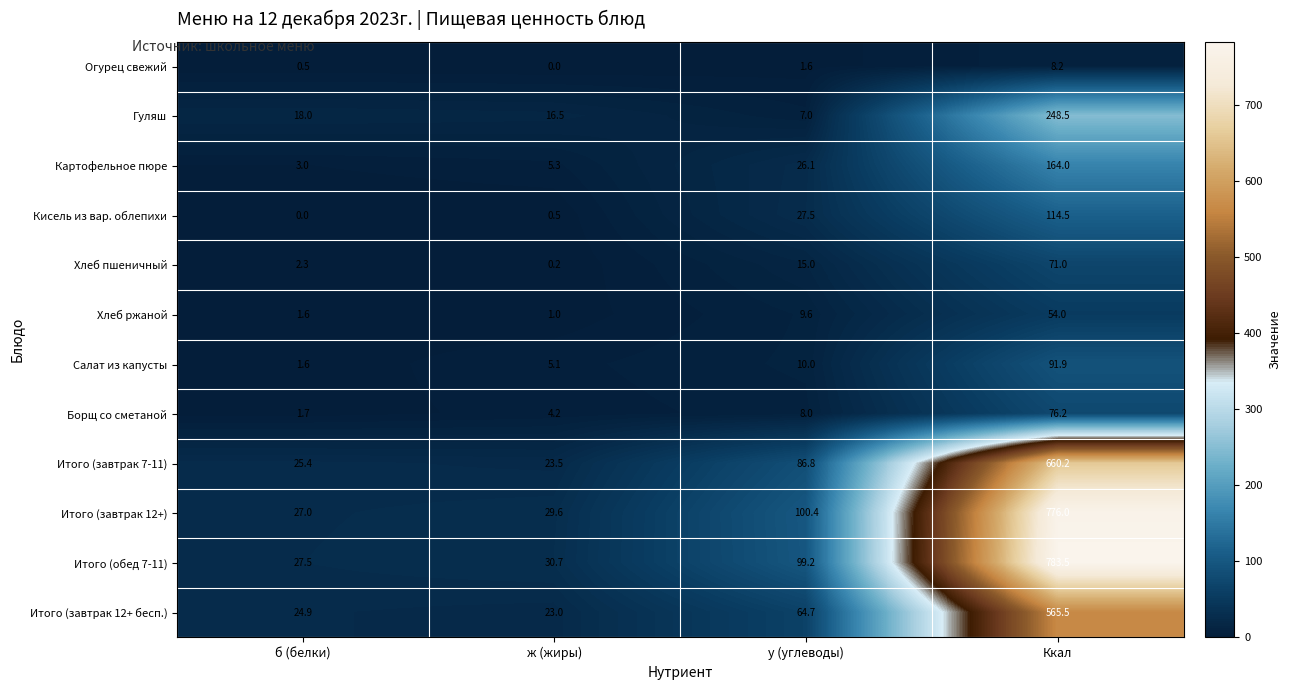

What is the spread (max minus min) of values at у (углеводы)?

98.8